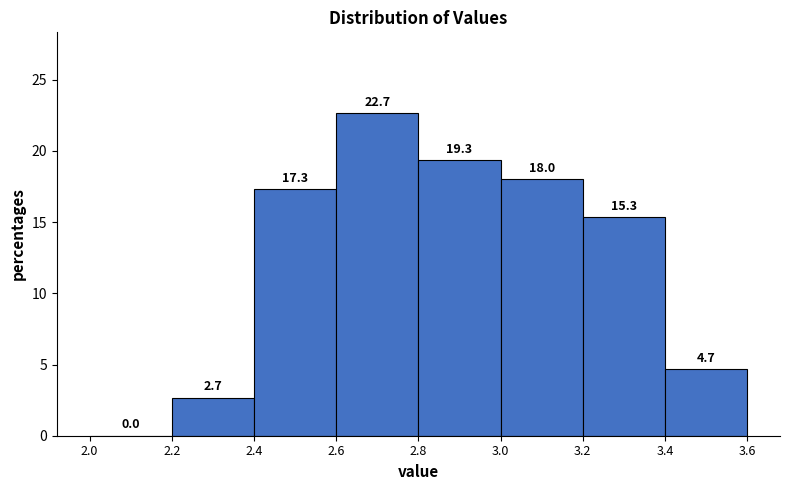

How tall is the bar that spans 2.6 to 2.8 on the x-axis?

22.7